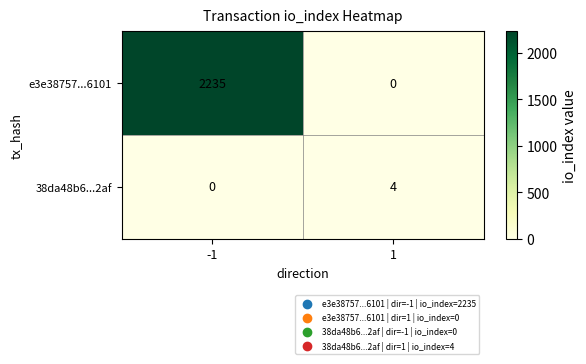

What is the sum of the e3e38757...6101 values at 1 and -1?

2235